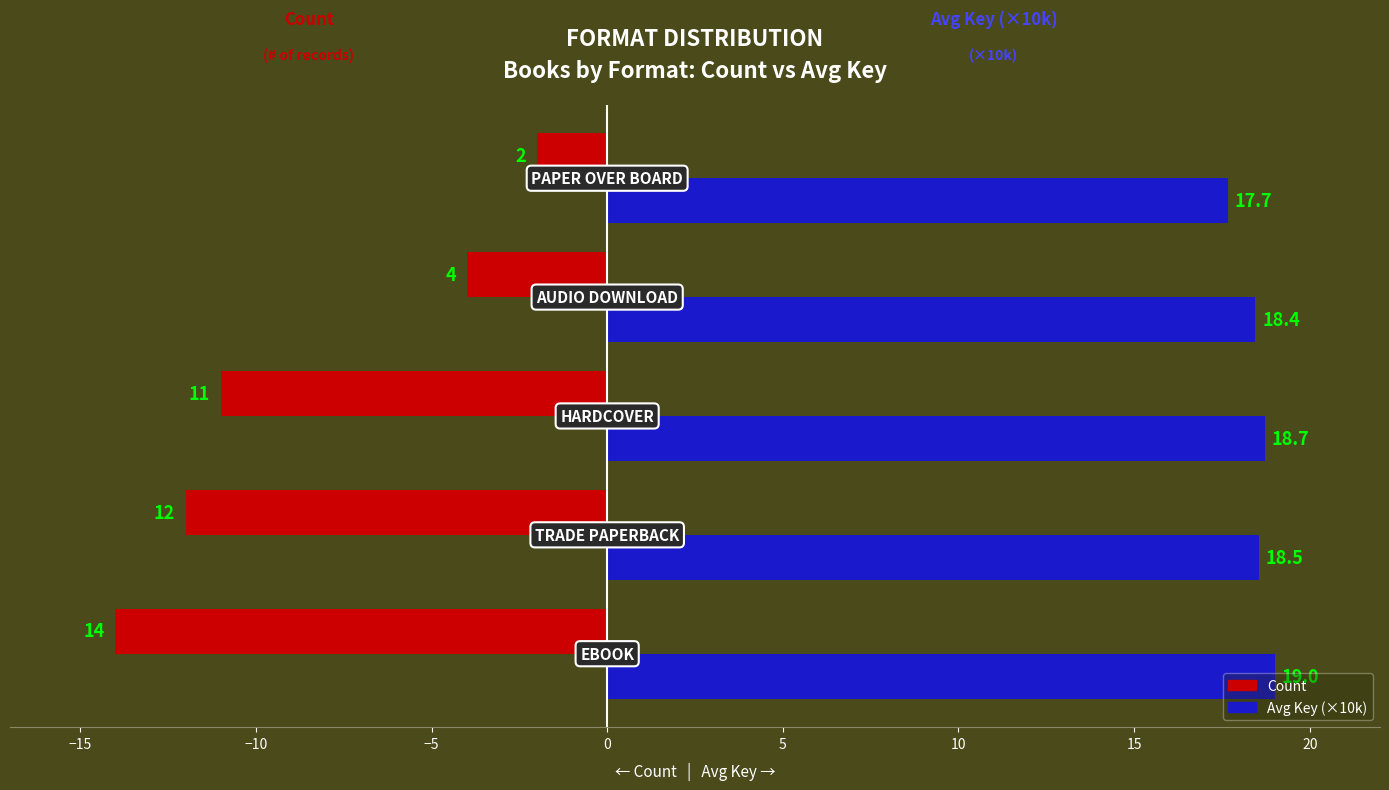

How many categories are shown in the chart?

5